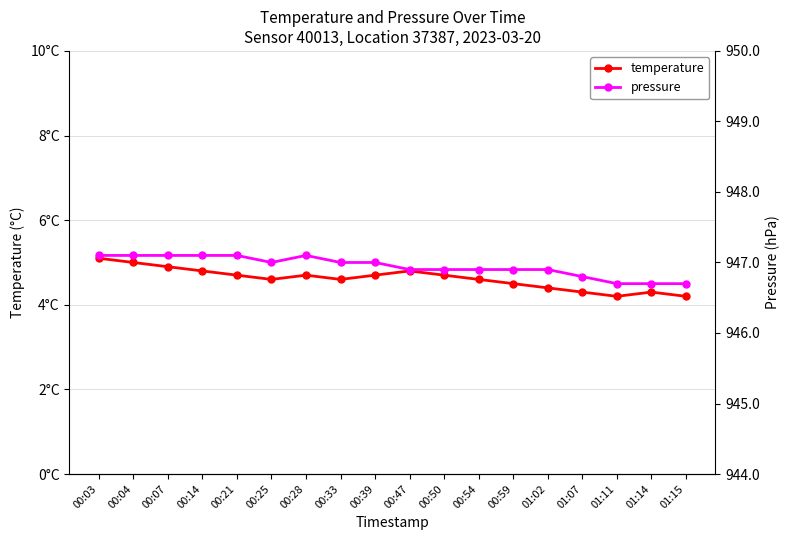

Reading left to right, what are all the values shown in this chart?

temperature: 5.1	5.0	4.9	4.8	4.7	4.6	4.7	4.6	4.7	4.8	4.7	4.6	4.5	4.4	4.3	4.2	4.3	4.2
pressure: 947.1	947.1	947.1	947.1	947.1	947.0	947.1	947.0	947.0	946.9	946.9	946.9	946.9	946.9	946.8	946.7	946.7	946.7